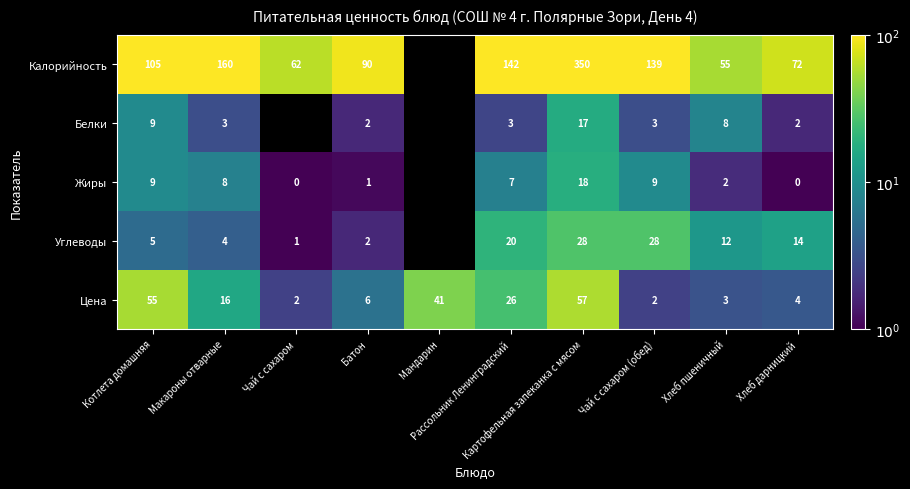

Which has a higher value, Хлеб пшеничный or Мандарин?

Мандарин